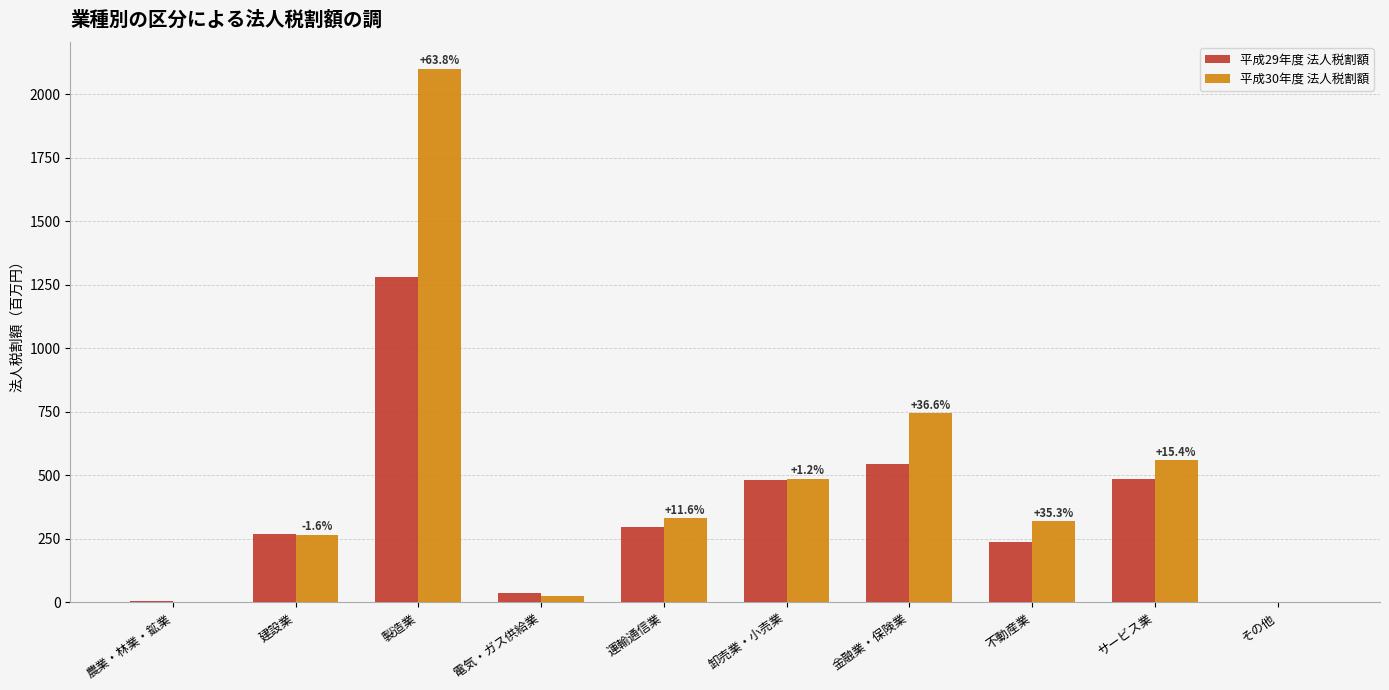

Which series has the largest total across all categories?

平成30年度 法人税割額